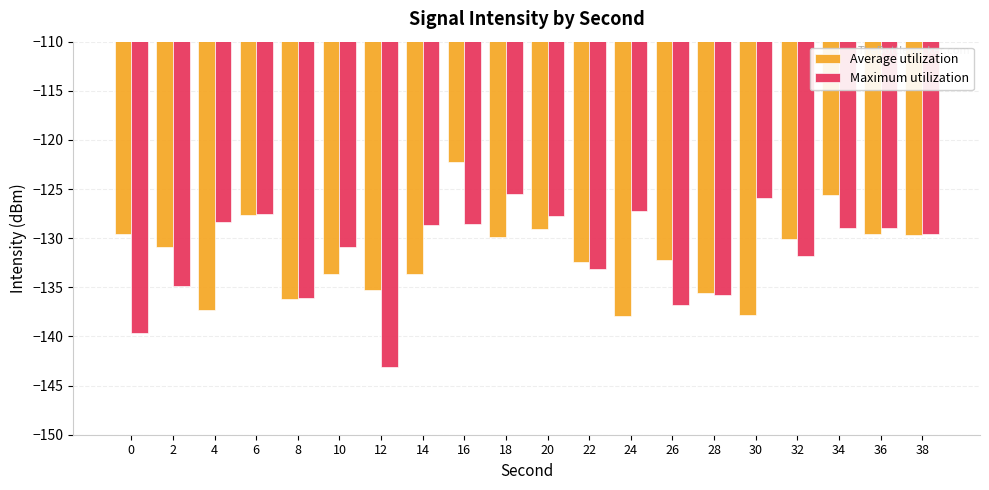

The Maximum utilization series shows -129.0 at 34. True or false?

True